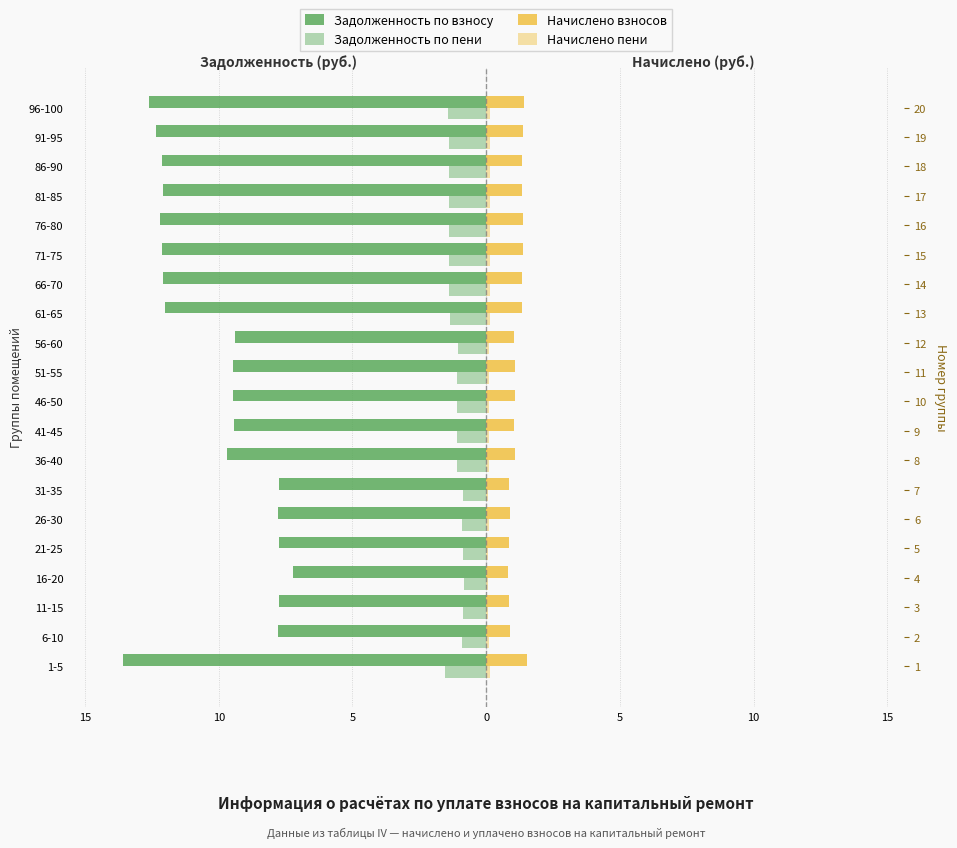

How many data points does each series have?

20